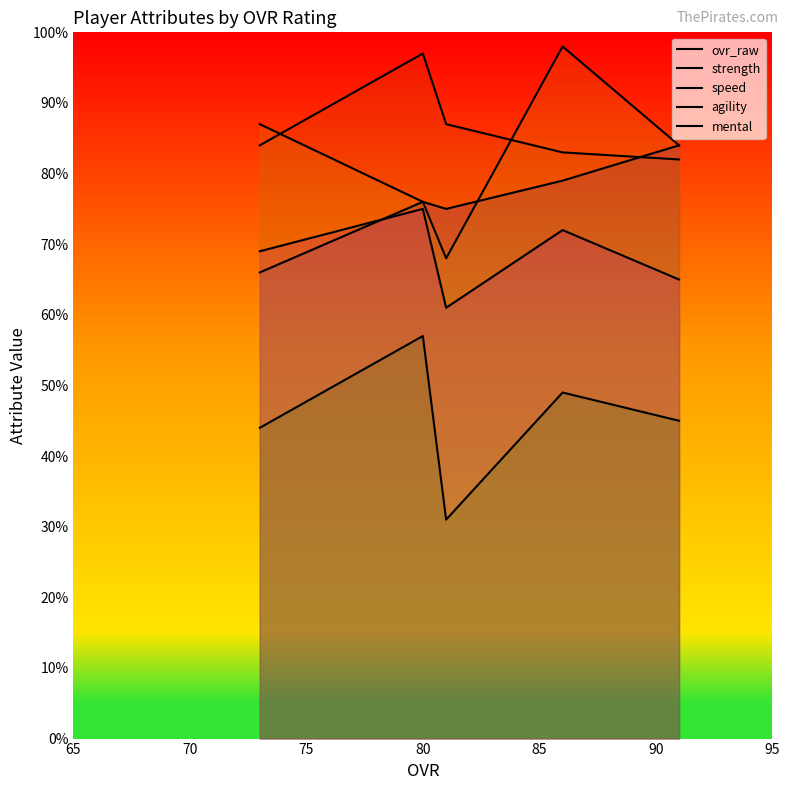

Which series has the largest range (max minus min)?

mental